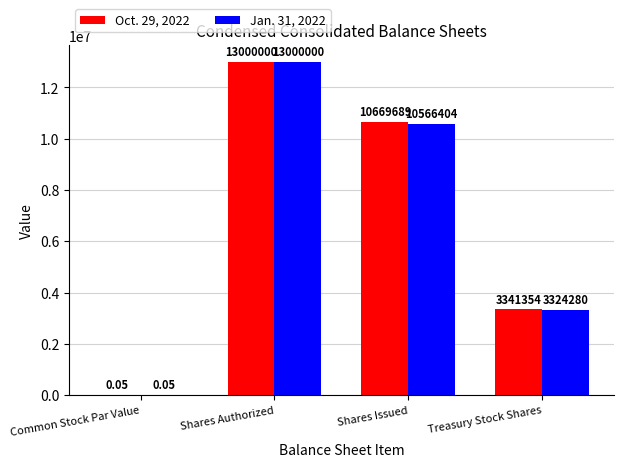

Count the number of data series in this chart.

2